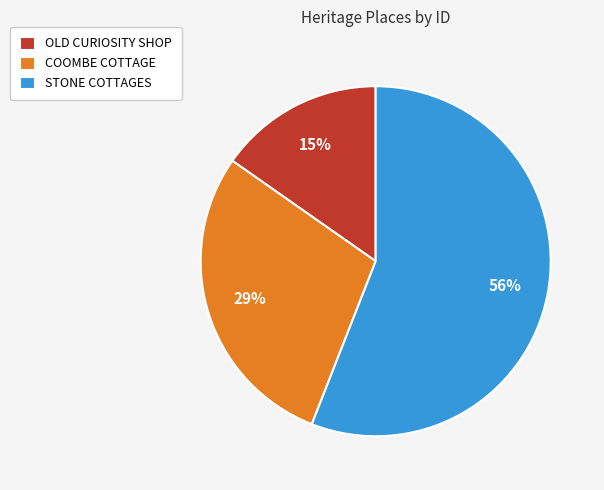

Which category accounts for the majority?

STONE COTTAGES